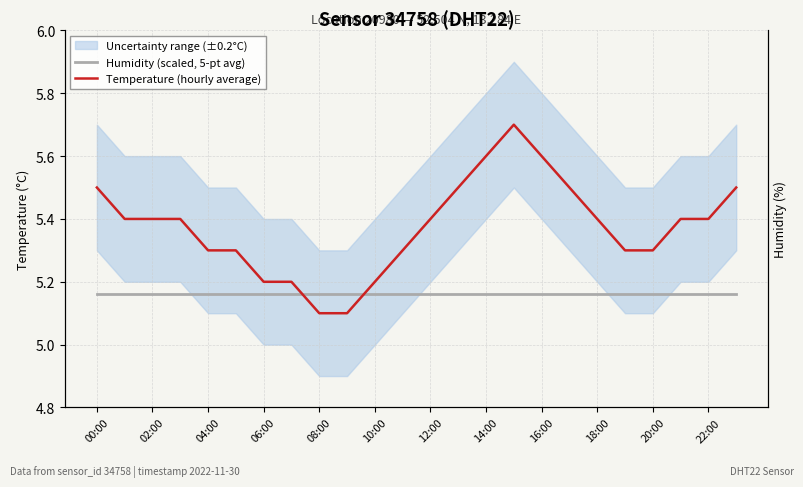

What is the label of the 19th point from the left?

18:00